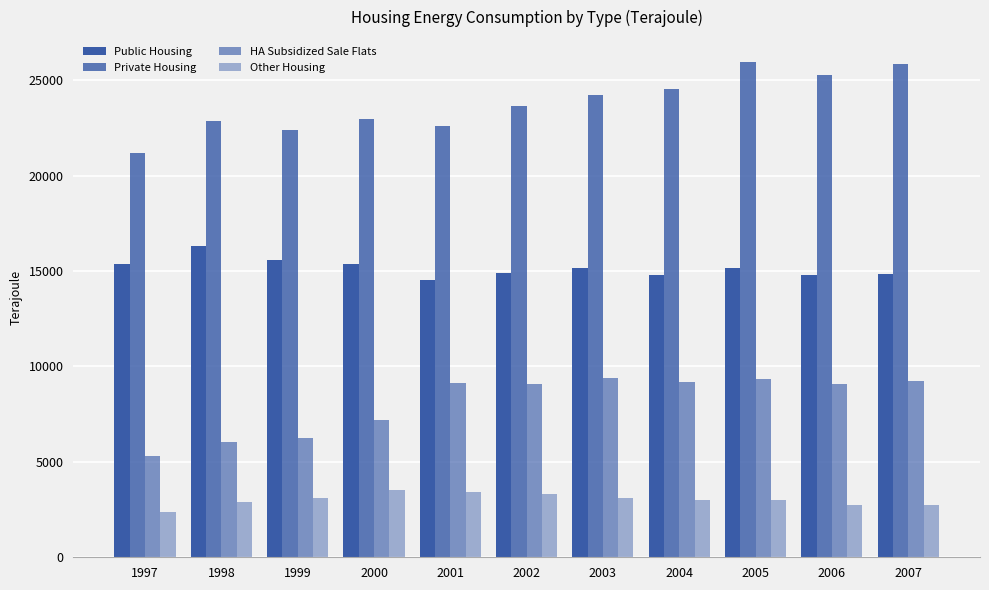

Count the number of categories in the chart.

11